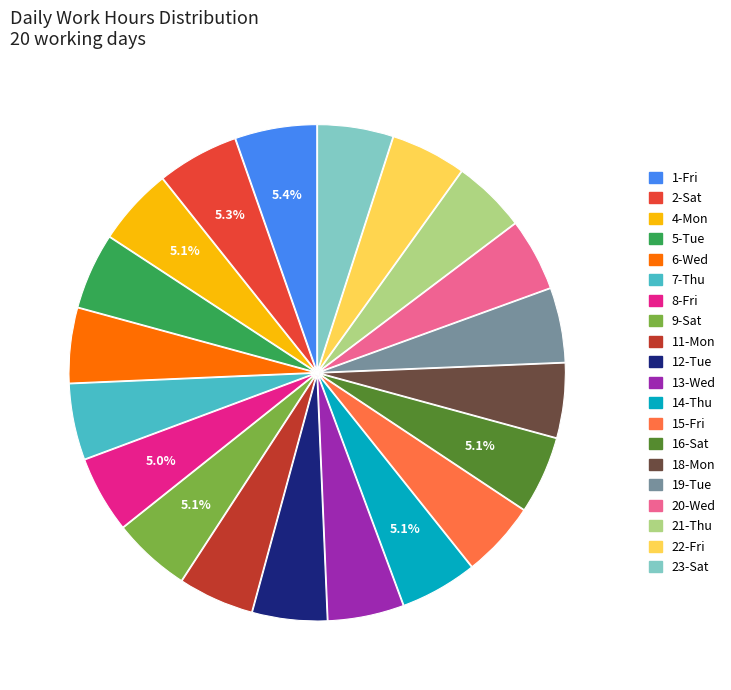

To the nearest percent, what is the combined percentage of 7-Thu and 5-Tue?

10%